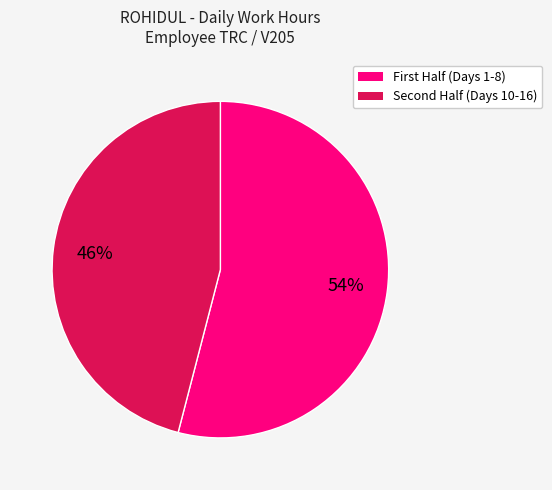

To the nearest percent, what is the difference between the largest and smallest slice percentages?

8%